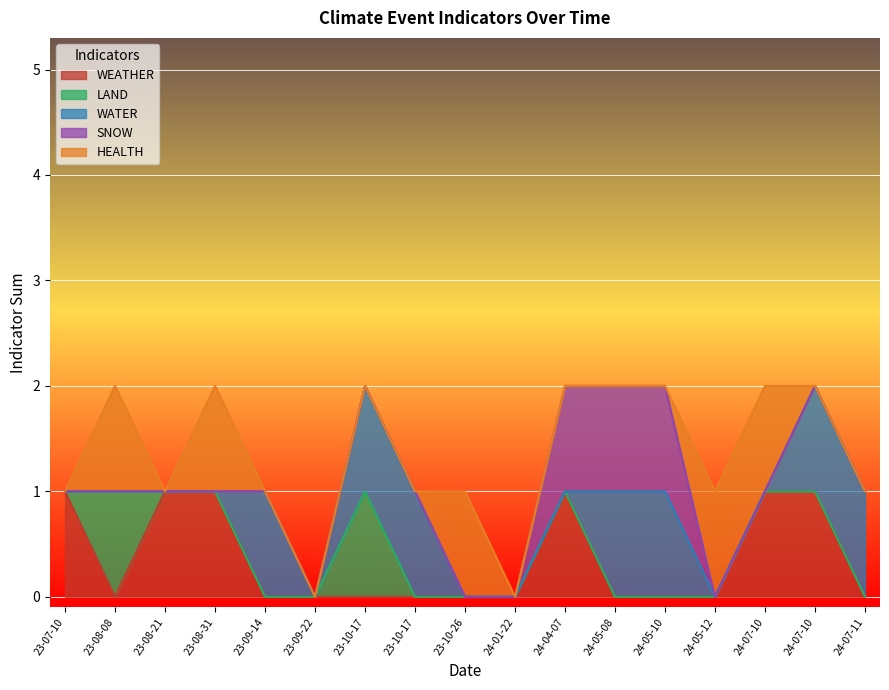

Reading left to right, extract all data points from this chart.

WEATHER: 2023-07-10=1	2023-08-08=0	2023-08-21=1	2023-08-31=1	2023-09-14=0	2023-09-22=0	2023-10-17=0	2023-10-17=0	2023-10-26=0	2024-01-22=0	2024-04-07=1	2024-05-08=0	2024-05-10=0	2024-05-12=0	2024-07-10=1	2024-07-10=1	2024-07-11=0
LAND: 2023-07-10=0	2023-08-08=1	2023-08-21=0	2023-08-31=0	2023-09-14=0	2023-09-22=0	2023-10-17=1	2023-10-17=0	2023-10-26=0	2024-01-22=0	2024-04-07=0	2024-05-08=0	2024-05-10=0	2024-05-12=0	2024-07-10=0	2024-07-10=0	2024-07-11=0
WATER: 2023-07-10=0	2023-08-08=0	2023-08-21=0	2023-08-31=0	2023-09-14=1	2023-09-22=0	2023-10-17=1	2023-10-17=1	2023-10-26=0	2024-01-22=0	2024-04-07=0	2024-05-08=1	2024-05-10=1	2024-05-12=0	2024-07-10=0	2024-07-10=1	2024-07-11=1
SNOW: 2023-07-10=0	2023-08-08=0	2023-08-21=0	2023-08-31=0	2023-09-14=0	2023-09-22=0	2023-10-17=0	2023-10-17=0	2023-10-26=0	2024-01-22=0	2024-04-07=1	2024-05-08=1	2024-05-10=1	2024-05-12=0	2024-07-10=0	2024-07-10=0	2024-07-11=0
HEALTH: 2023-07-10=0	2023-08-08=1	2023-08-21=0	2023-08-31=1	2023-09-14=0	2023-09-22=0	2023-10-17=0	2023-10-17=0	2023-10-26=1	2024-01-22=0	2024-04-07=0	2024-05-08=0	2024-05-10=0	2024-05-12=1	2024-07-10=1	2024-07-10=0	2024-07-11=0